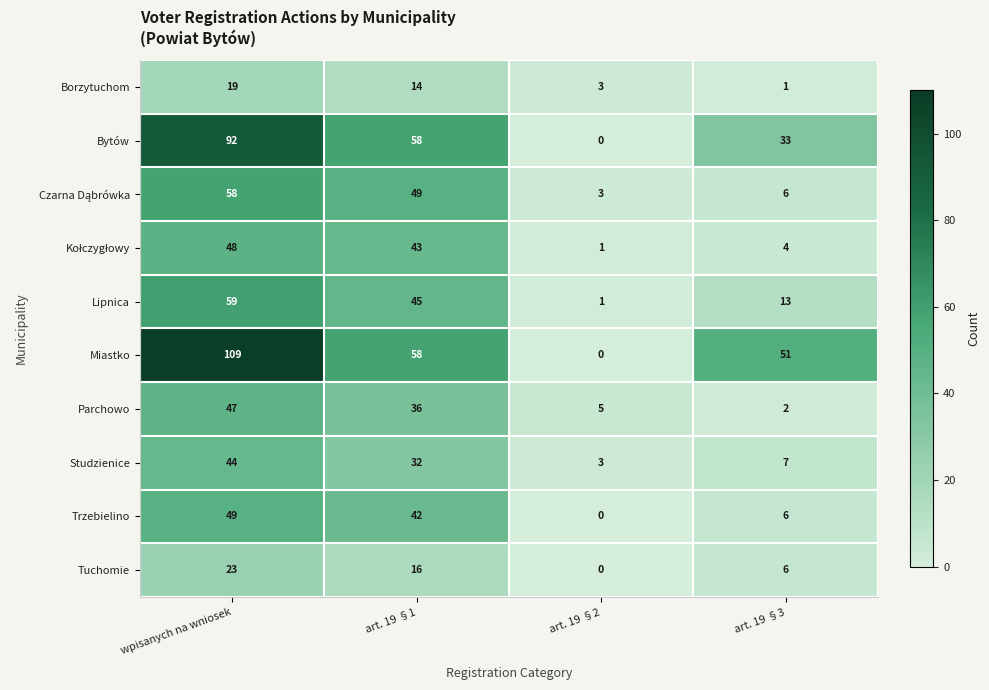

How many data points does each series have?

4